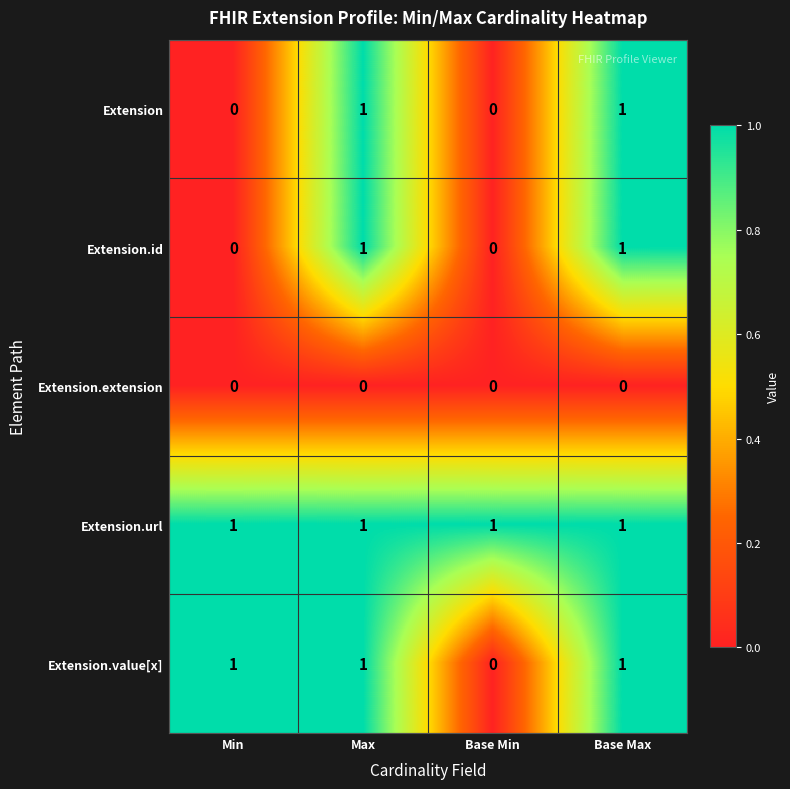

True or false: Extension.id has a value of 0 at Base Max.

False